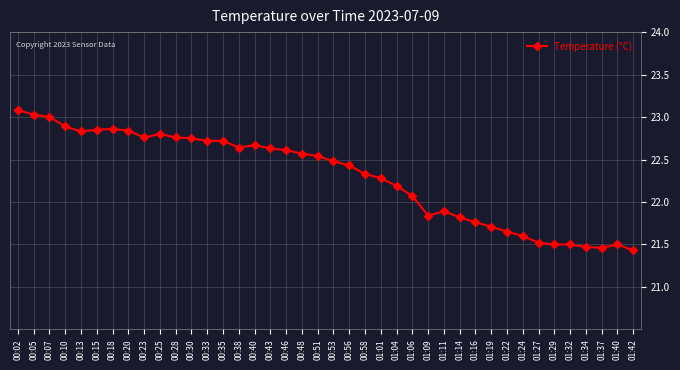

What is the label of the 35th point from the left?

01:29